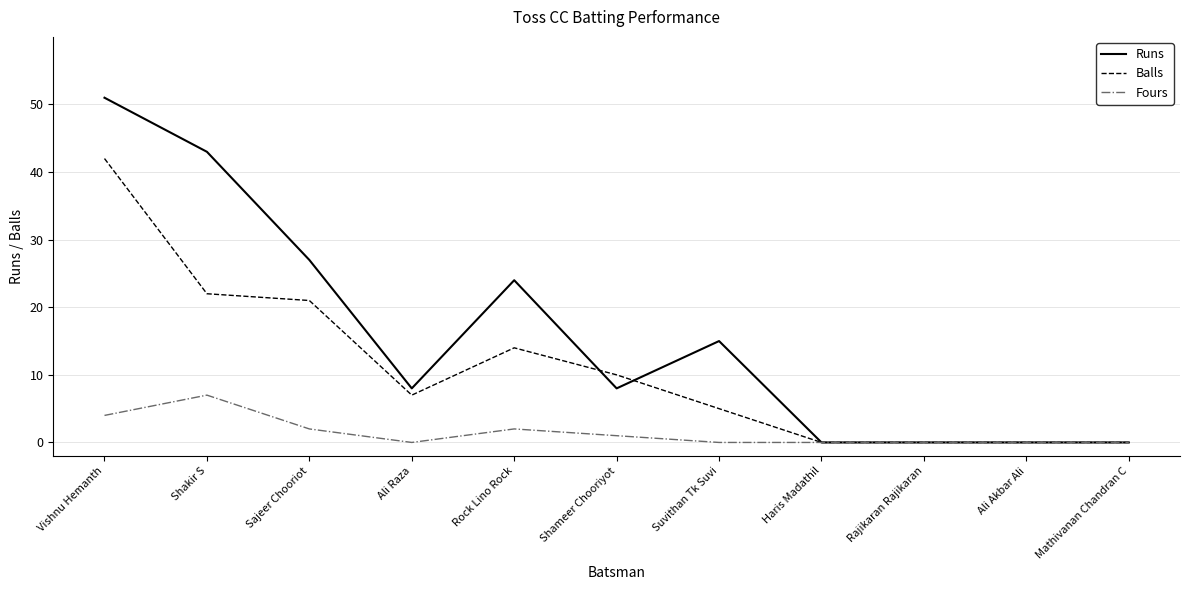

List the series in order of their peak value, highest first.

Runs, Balls, Fours